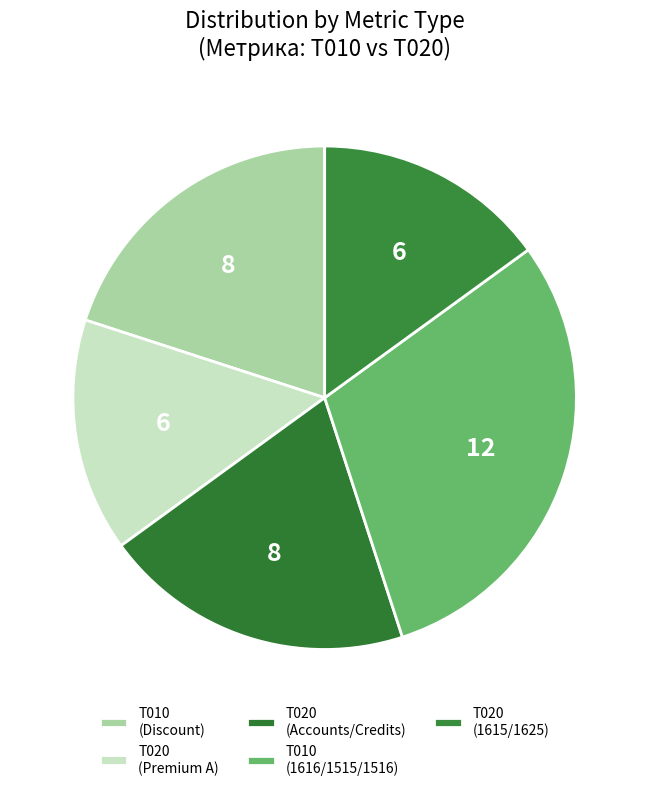

How many segments does this pie chart have?

5